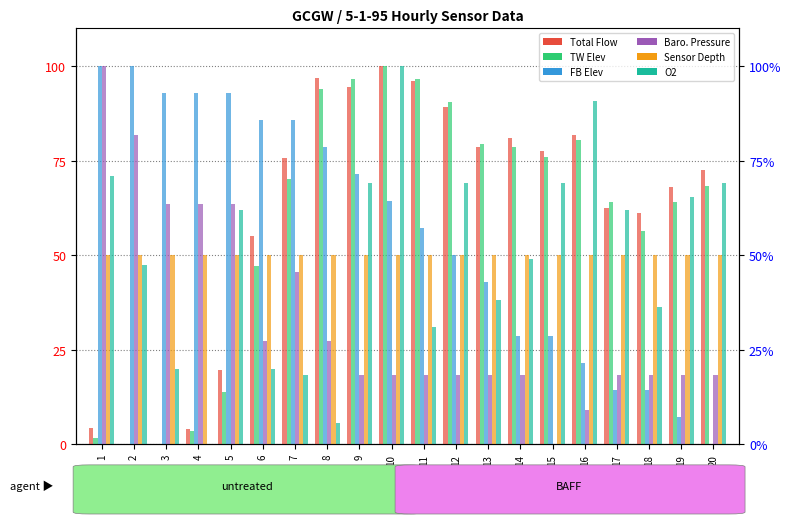

Which category has the highest value in the SENSOR DEPTH (FT) series?

1